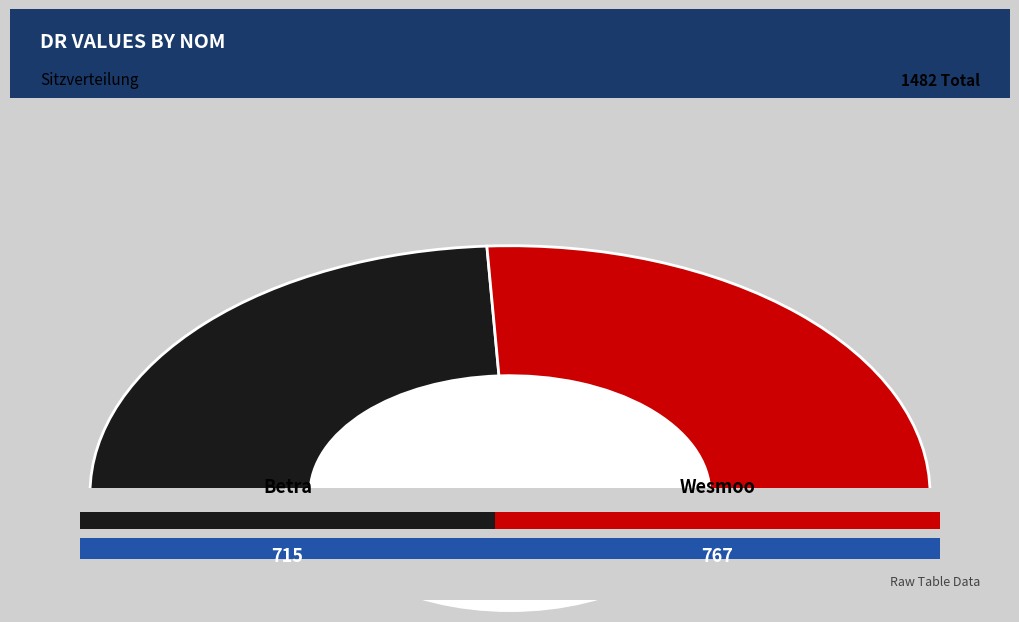

Does any single category account for the majority?

Yes